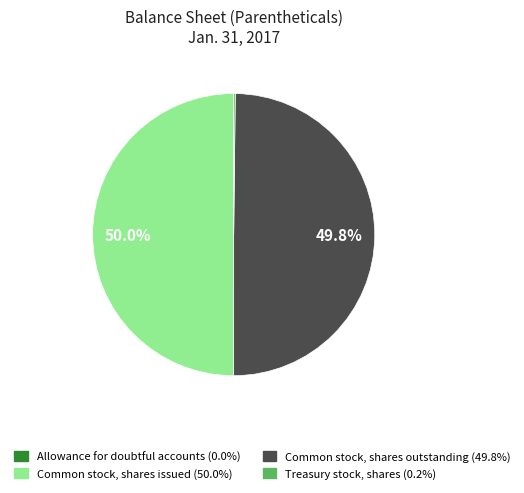

What is the total percentage of Common stock, shares outstanding and Common stock, shares issued?

99.8%